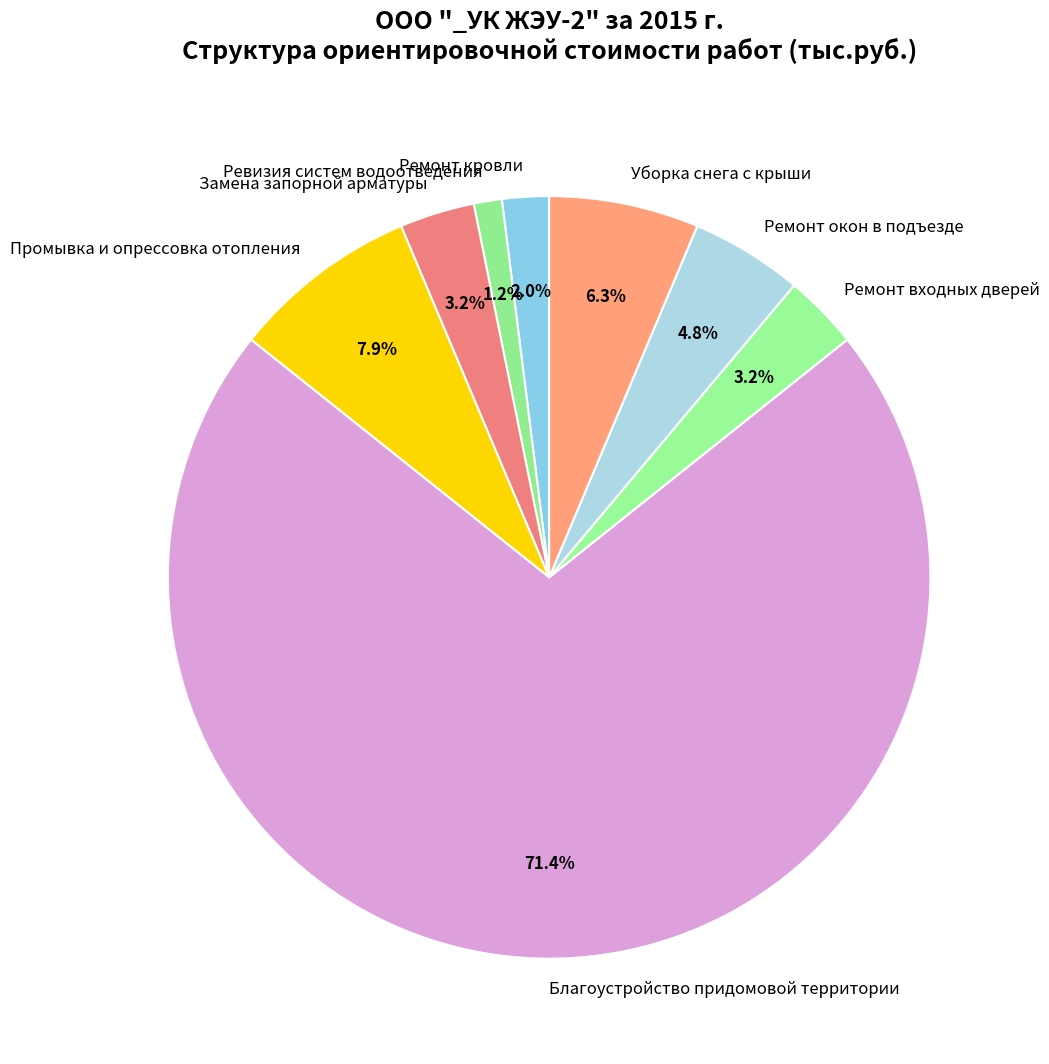

Which slice is the smallest?

Ревизия систем водоотведения